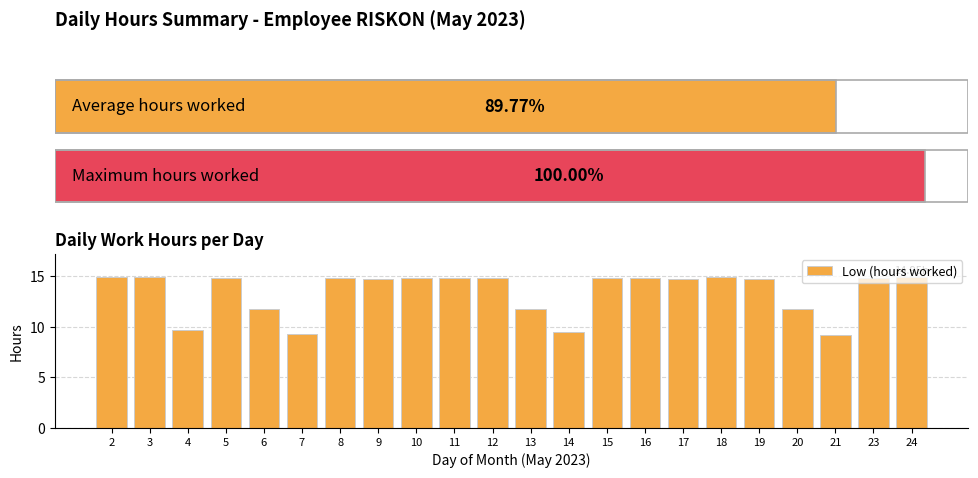

The chart shows a value of 3.2 at 17. True or false?

False